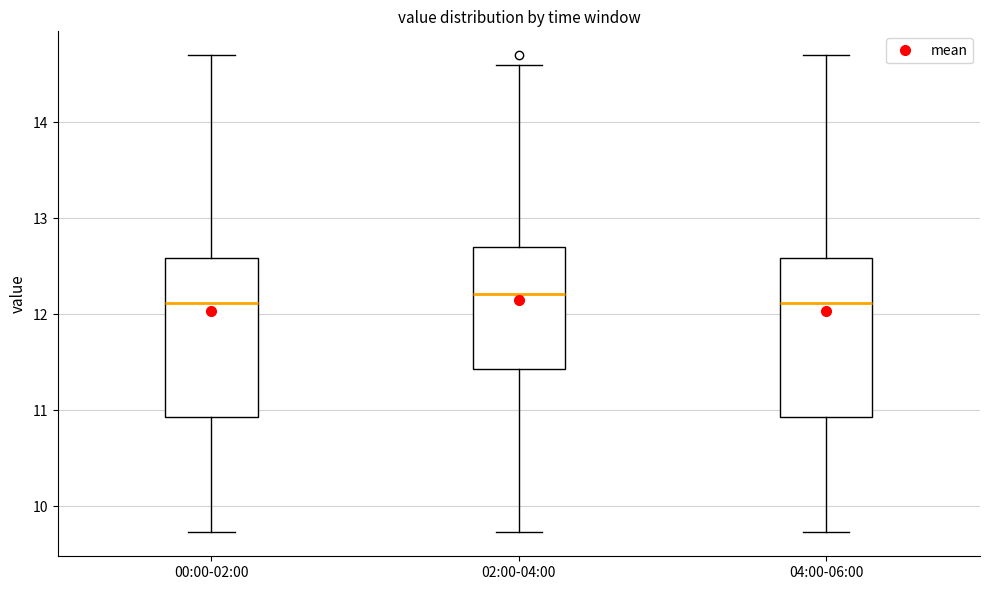

Where does the lower whisker of the box for 02:00-04:00 end on the y-axis? The values are not printed on the chart, so give them approximately, as read against the axis.

9.7